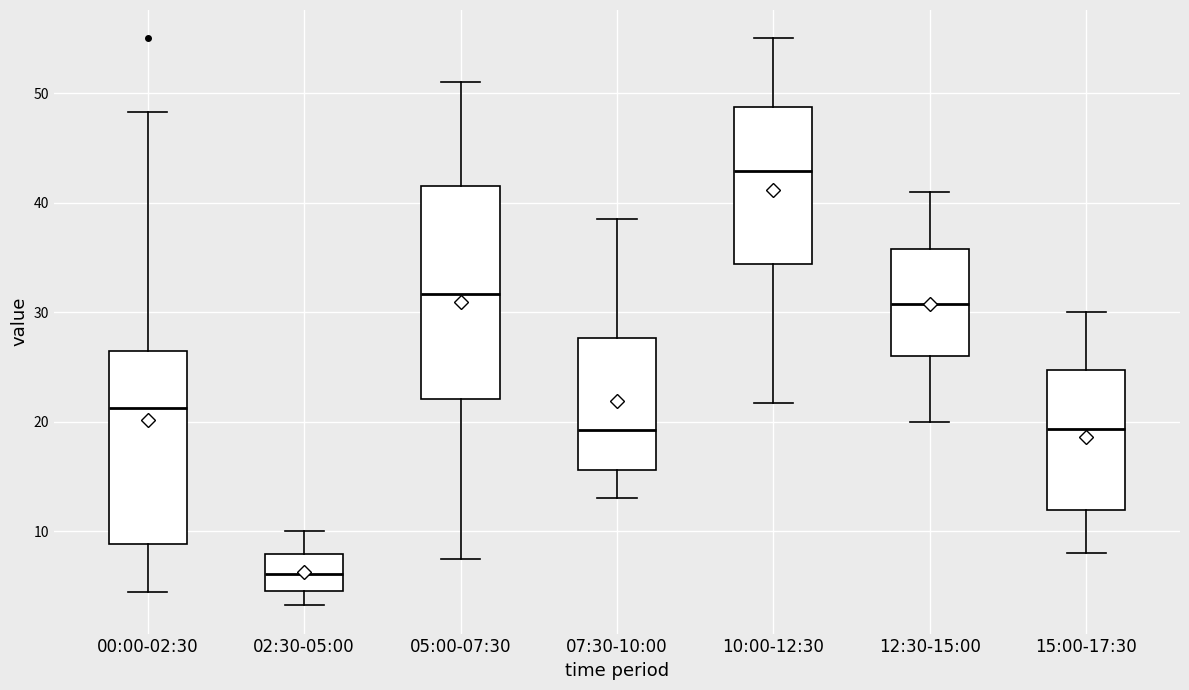

Which box has the highest median line?

10:00-12:30